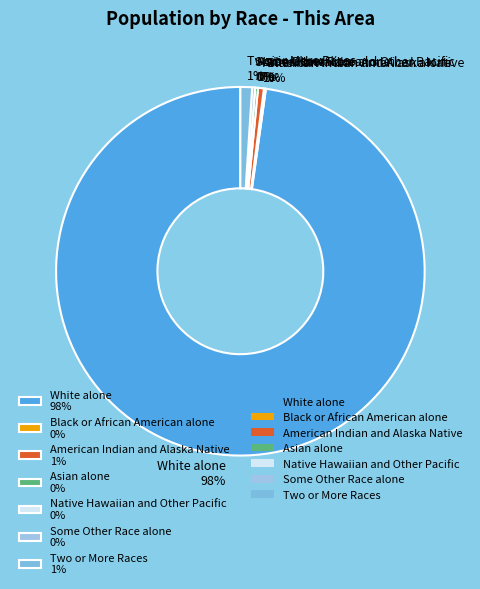

To the nearest percent, what is the average slice percentage?

14%